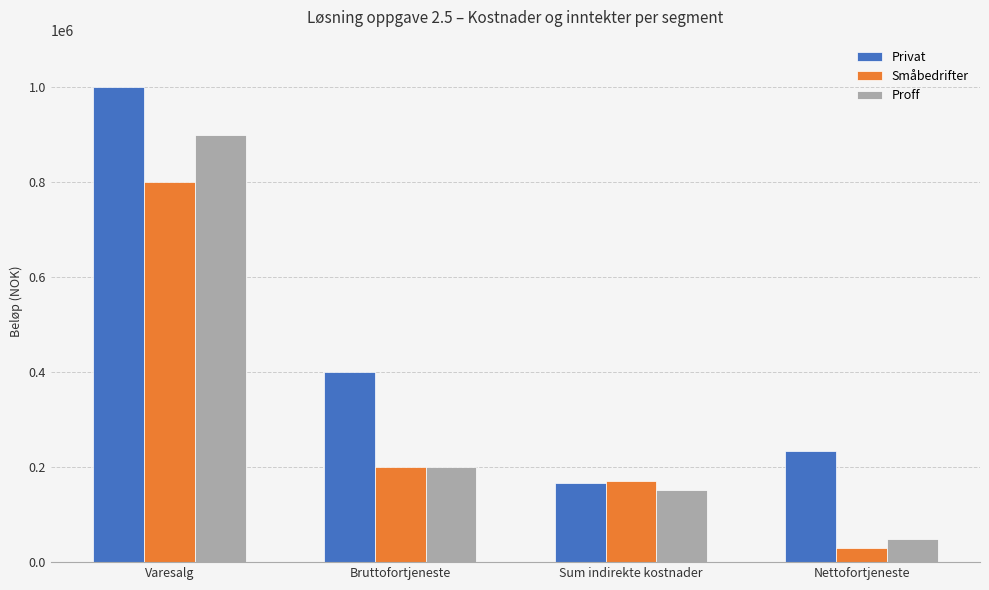

How many bars are there in each group?

3